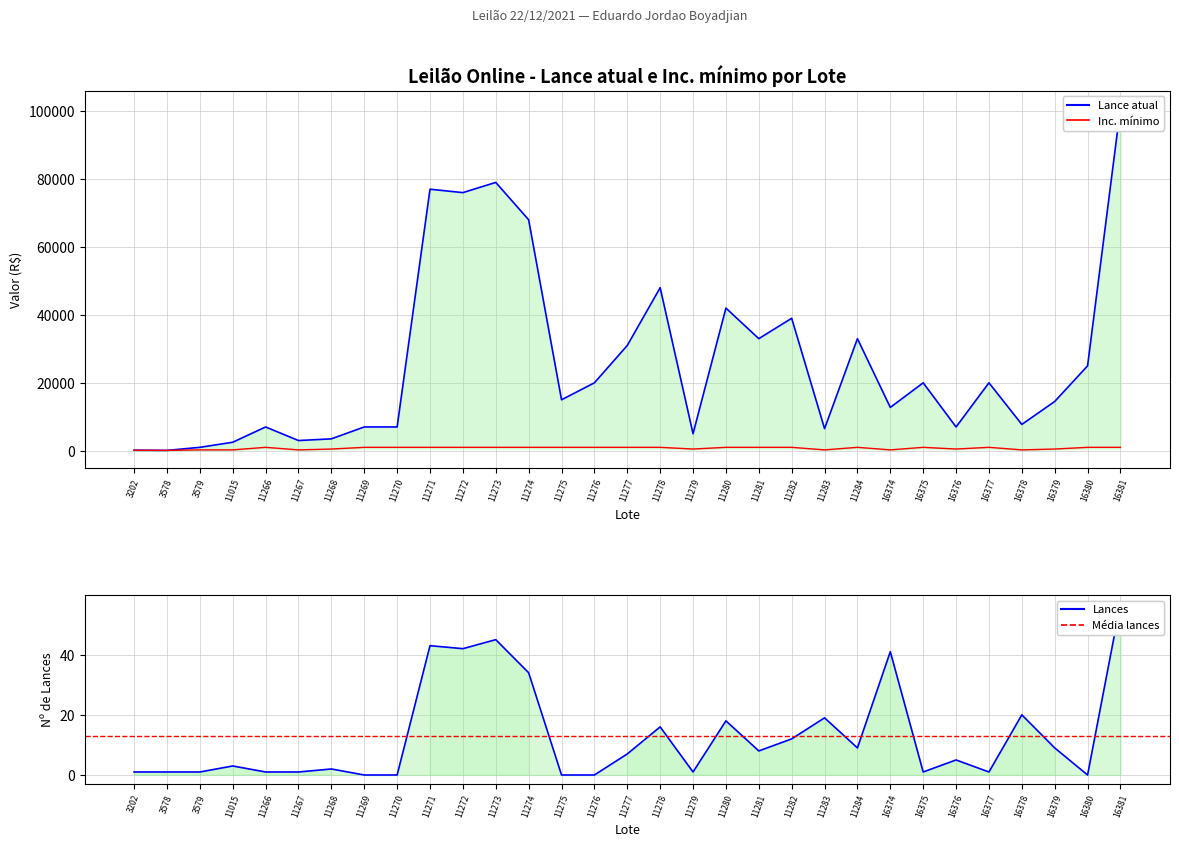

What is the difference between the maximum and minimum values in the Lance atual series?

100900